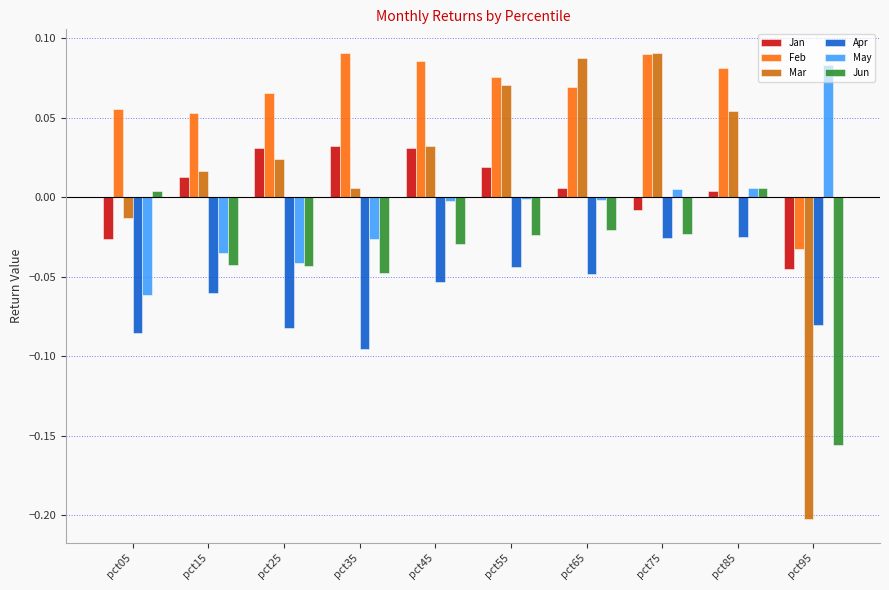

How many bars are there in total?

60